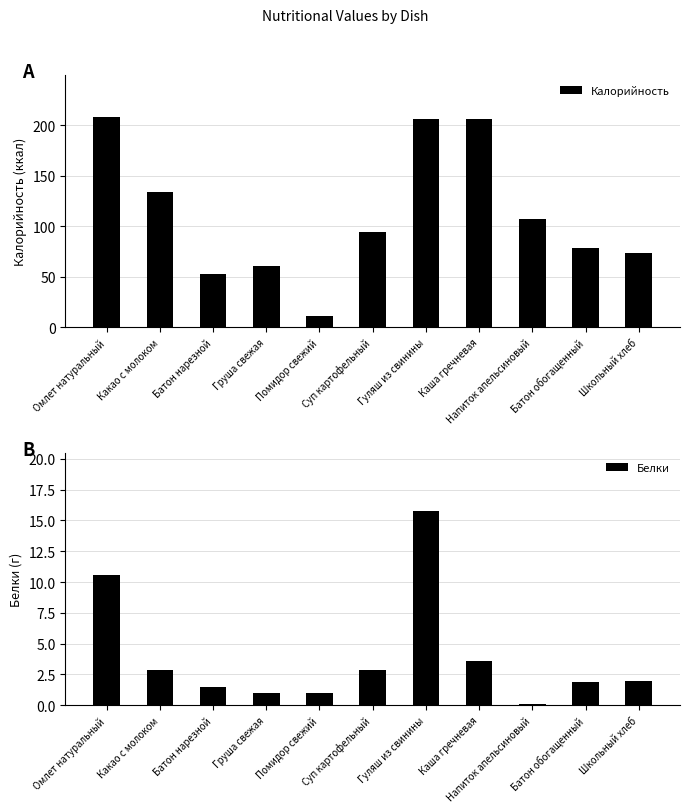

Reading left to right, transcribe all the data shown in this chart.

Калорийность: Омлет натуральный=208.0	Какао с молоком=134.0	Батон нарезной=52.8	Груша свежая=61.0	Помидор свежий=11.0	Суп картофельный=94.0	Гуляш из свинины=206.0	Каша гречневая=206.0	Напиток апельсиновый=107.0	Батон обогащенный=78.0	Школьный хлеб=74.0
Белки: Омлет натуральный=10.6	Какао с молоком=2.9	Батон нарезной=1.5	Груша свежая=1.0	Помидор свежий=1.0	Суп картофельный=2.9	Гуляш из свинины=15.7	Каша гречневая=3.6	Напиток апельсиновый=0.1	Батон обогащенный=1.9	Школьный хлеб=2.0